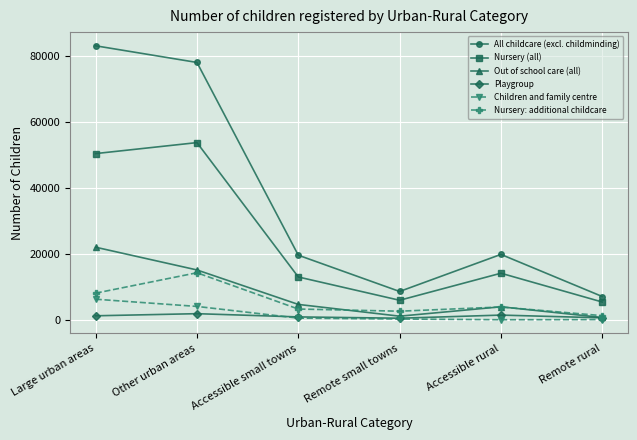

How many lines are shown in the chart?

6